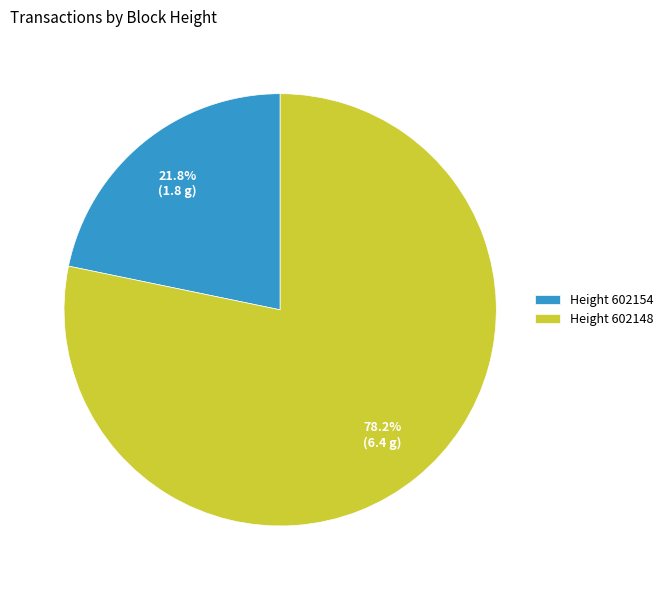

Rank the categories by value from highest to lowest.

Height 602148, Height 602154